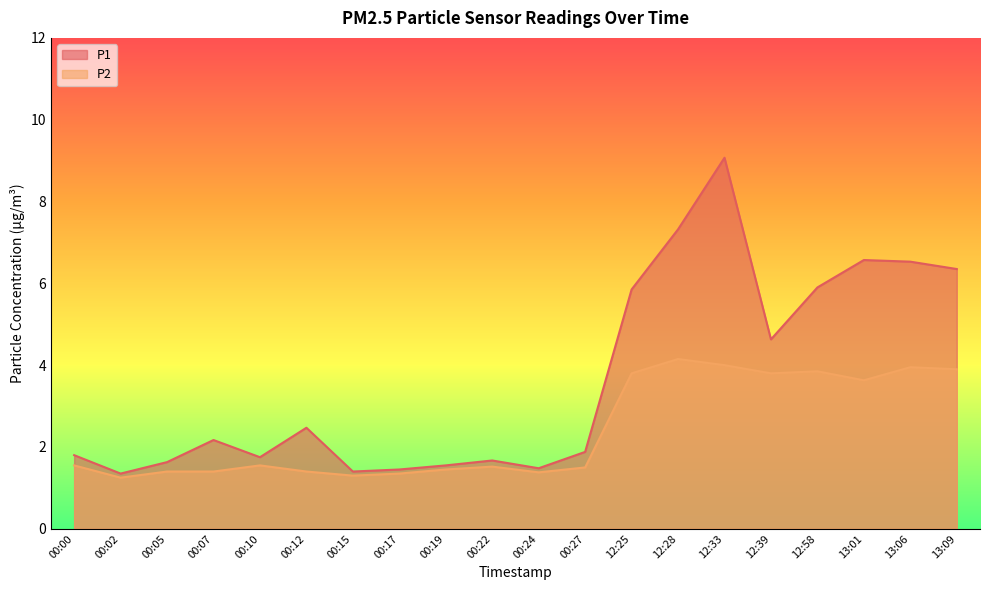

At how many categories does at least one series exceed 4?

8